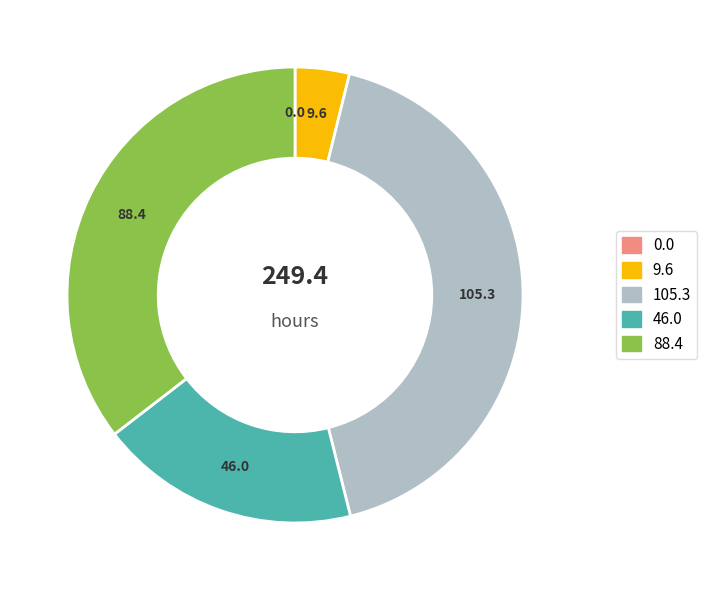

Is there any slice that represents more than half of the pie?

No